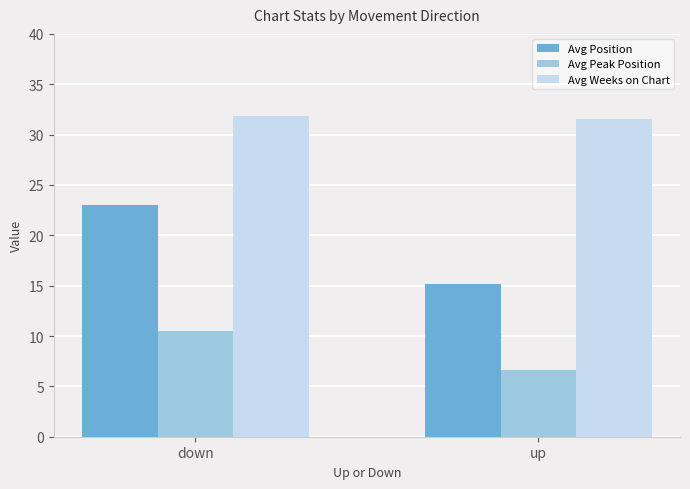

How many data points in Avg Peak Position are above 10?

1